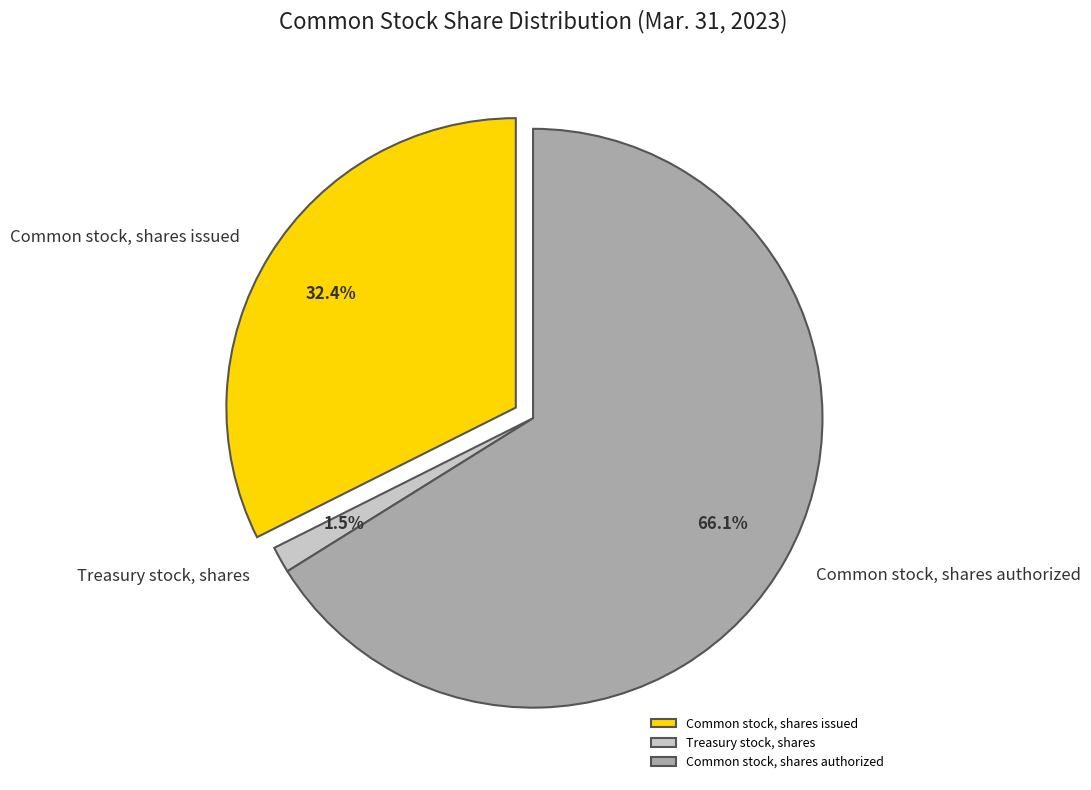

True or false: Common stock, shares authorized accounts for 66% of the total.

True